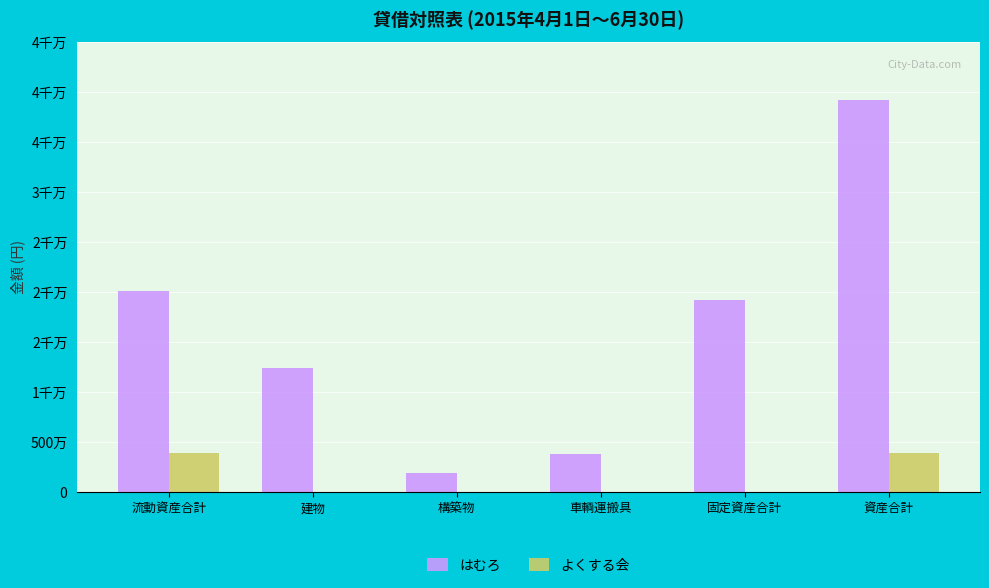

Is it true that はむろ equals 3784504 at 車輌運搬具?

True